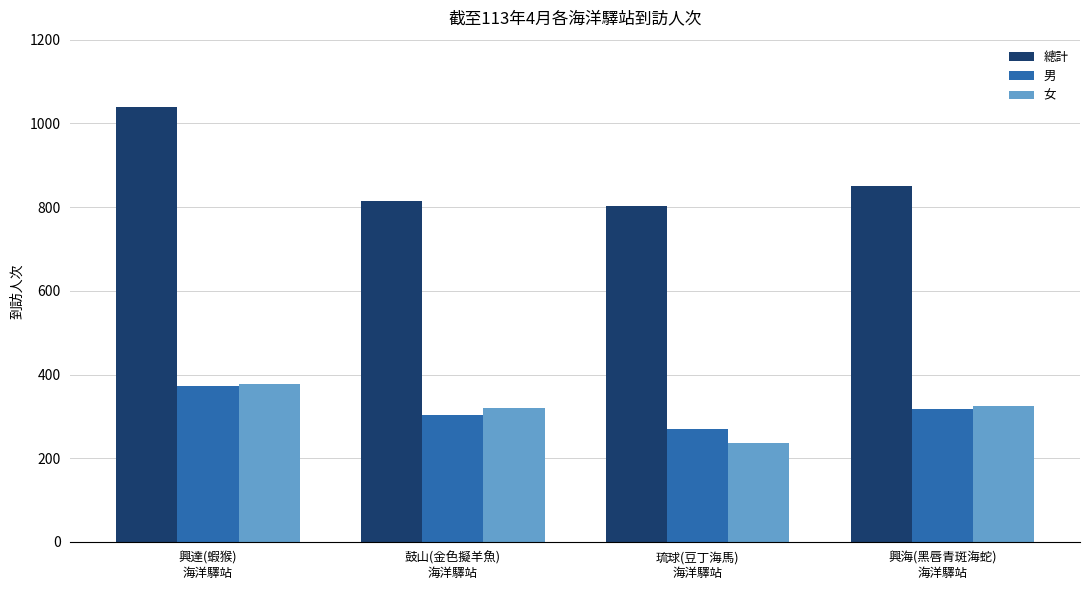

How many bars are there in each group?

3